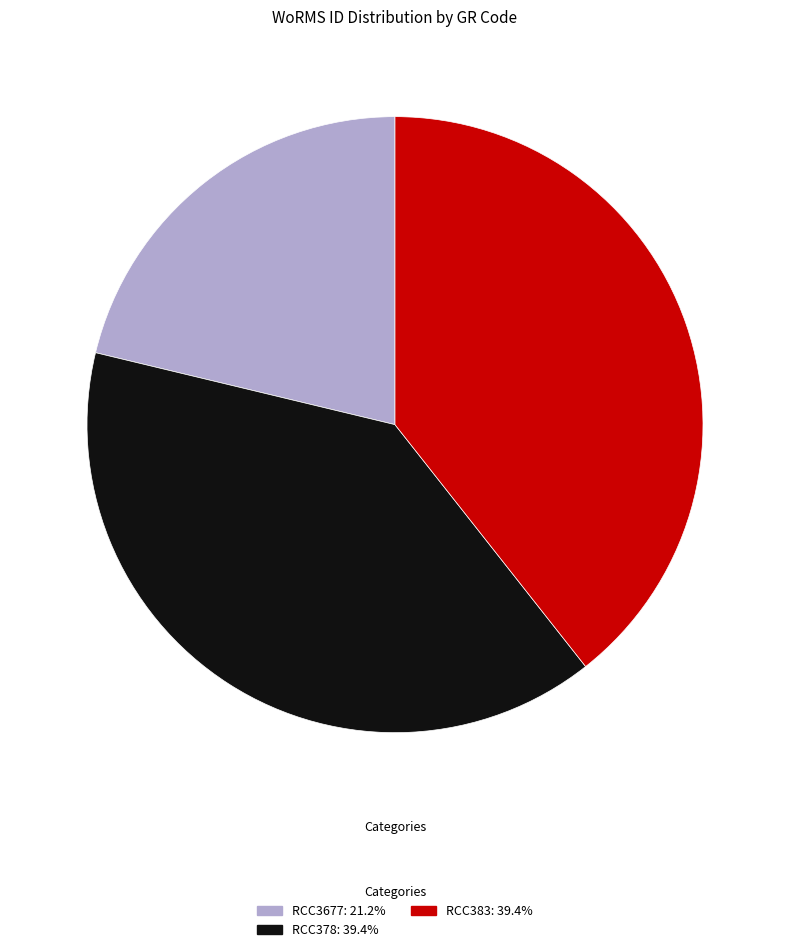

Does RCC378 represent more than half of the total?

No